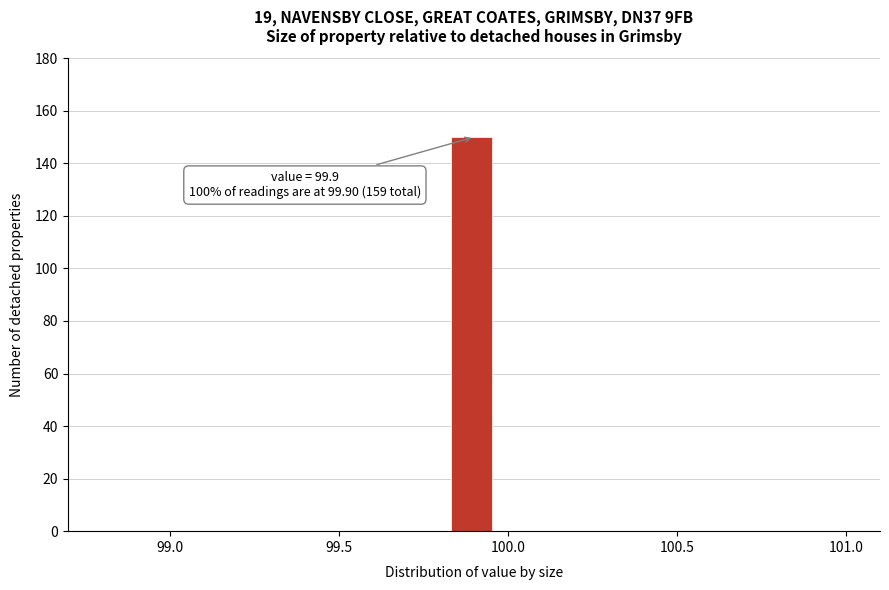

Around what value on the x-axis is the tallest bar? Give the approximate position of its centre, as read against the axis.

99.90